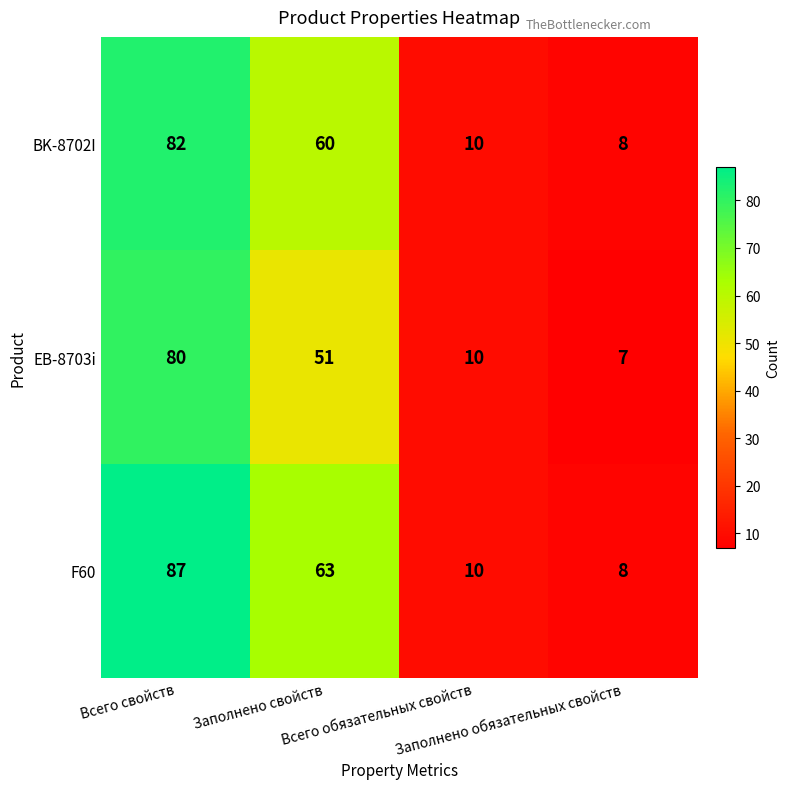

At which category is the sum across all series the highest?

Всего свойств